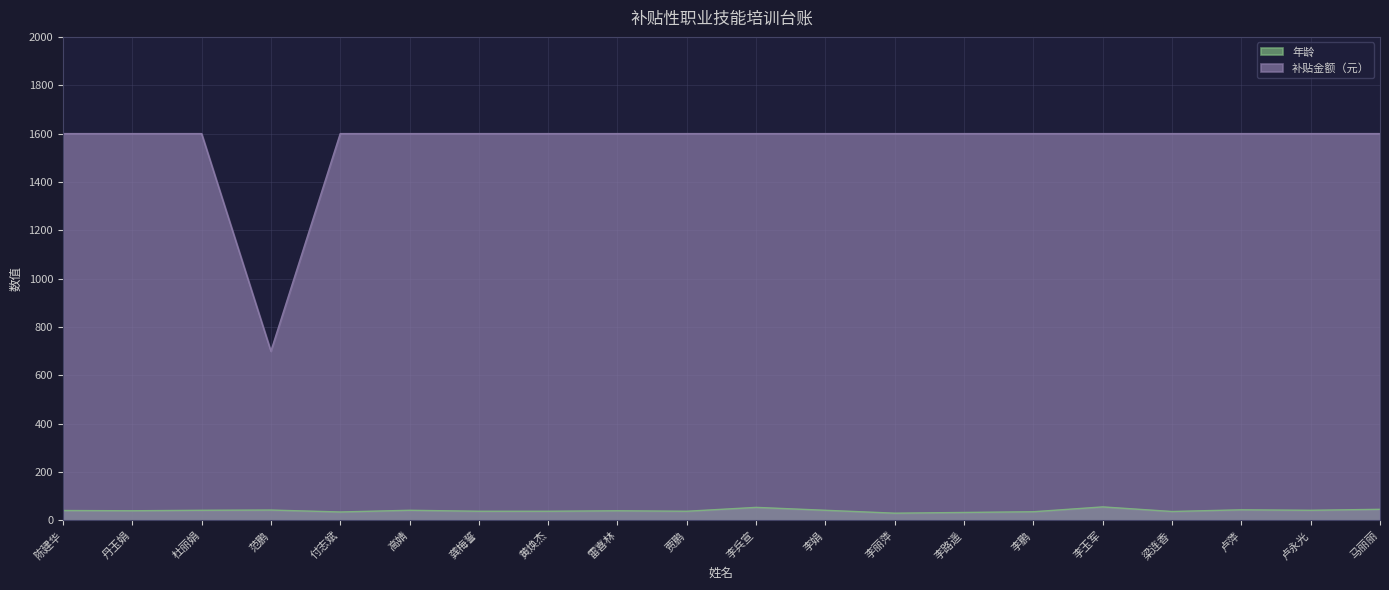

Which series has the largest total across all categories?

补贴金额（元）